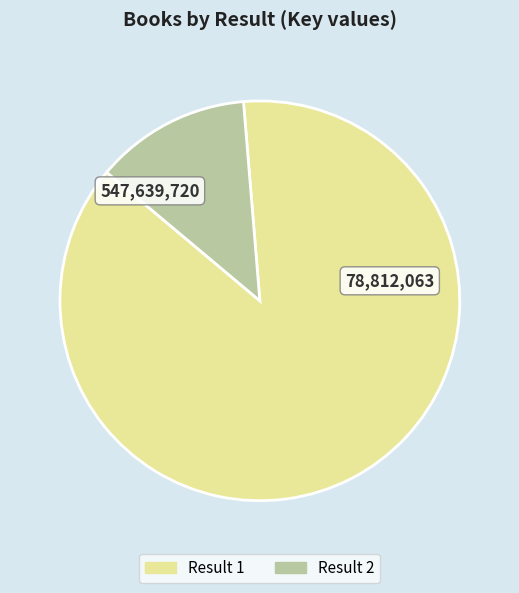

Approximately how many times larger is the value at Result 1 compared to Result 2?

6.9